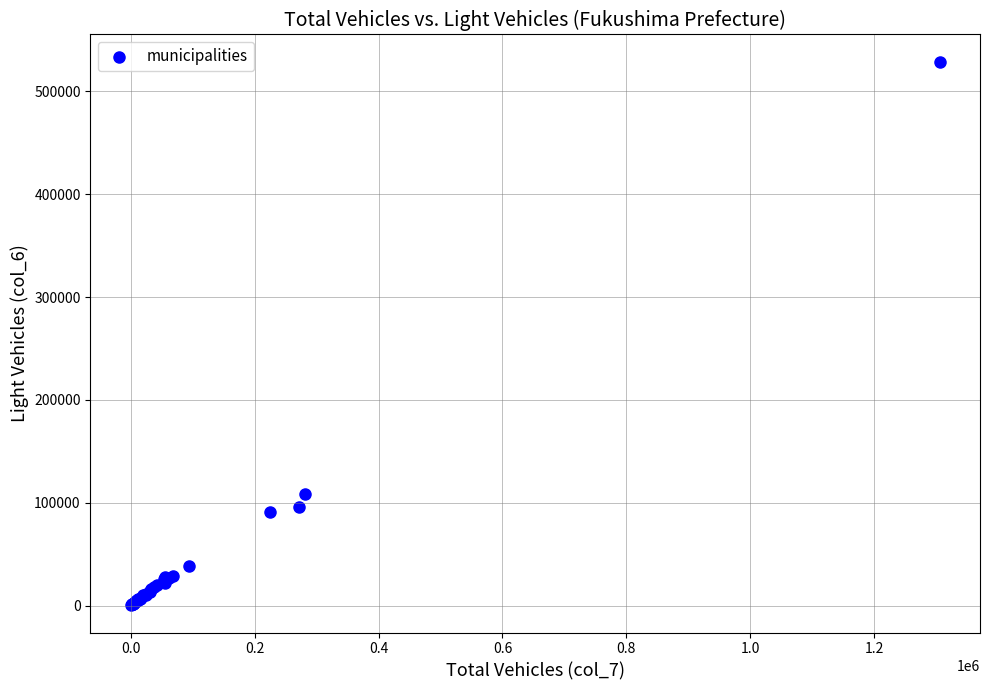

What Y value in the scatter plot is closest to 264560?

108070